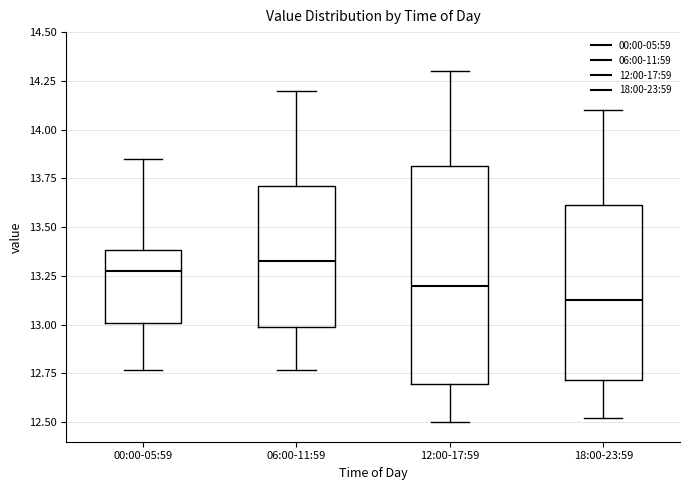

Reading left to right, transcribe this box plot: for each box, give where its median line is, the range the box spans, and where its two whiskers end, as read against the y-axis. The values are not printed on the chart, so give them approximately, as read against the axis.

00:00-05:59: median 13.30, box 13.00 to 13.40, whiskers 12.75 to 13.85
06:00-11:59: median 13.35, box 13.00 to 13.70, whiskers 12.75 to 14.20
12:00-17:59: median 13.20, box 12.70 to 13.80, whiskers 12.50 to 14.30
18:00-23:59: median 13.15, box 12.70 to 13.60, whiskers 12.50 to 14.10